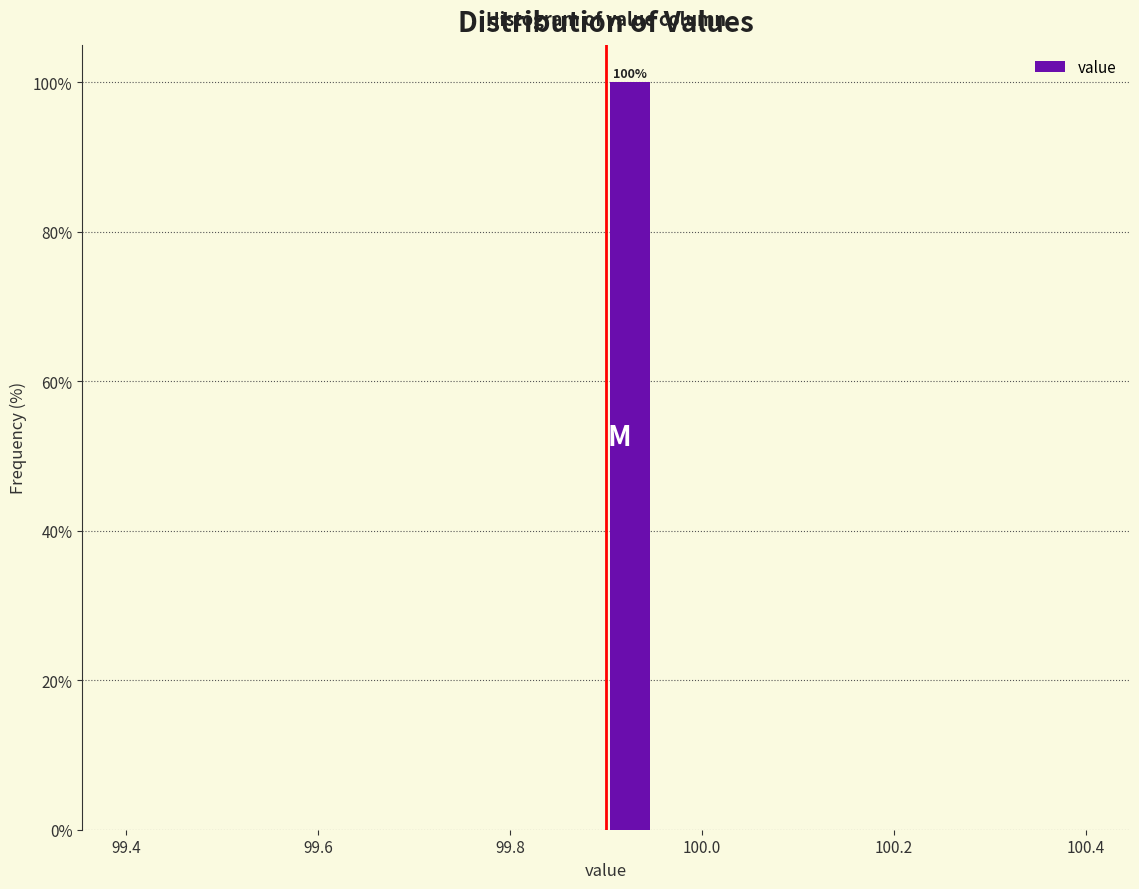

Read against the x-axis, roughly where is the centre of the tallest bar?

99.92